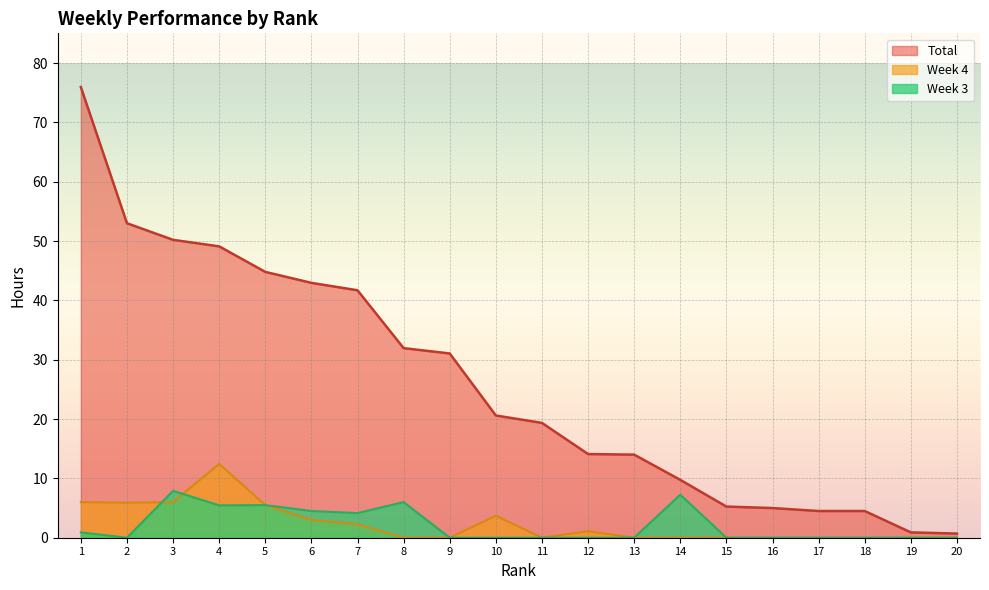

Where is Total nearest to the value 38?

7